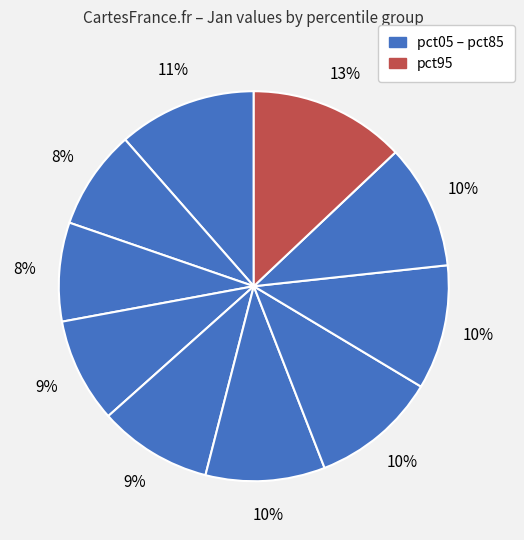

Rank the categories by value from highest to lowest.

pct95, pct05, pct65, pct85, pct75, pct55, pct45, pct35, pct15, pct25